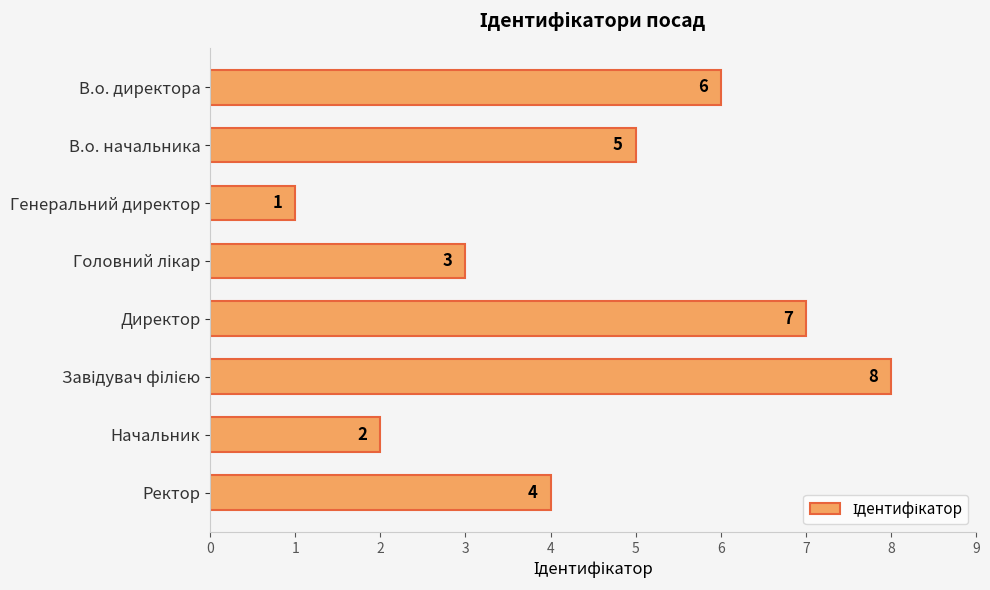

What is the maximum value shown in the chart?

8